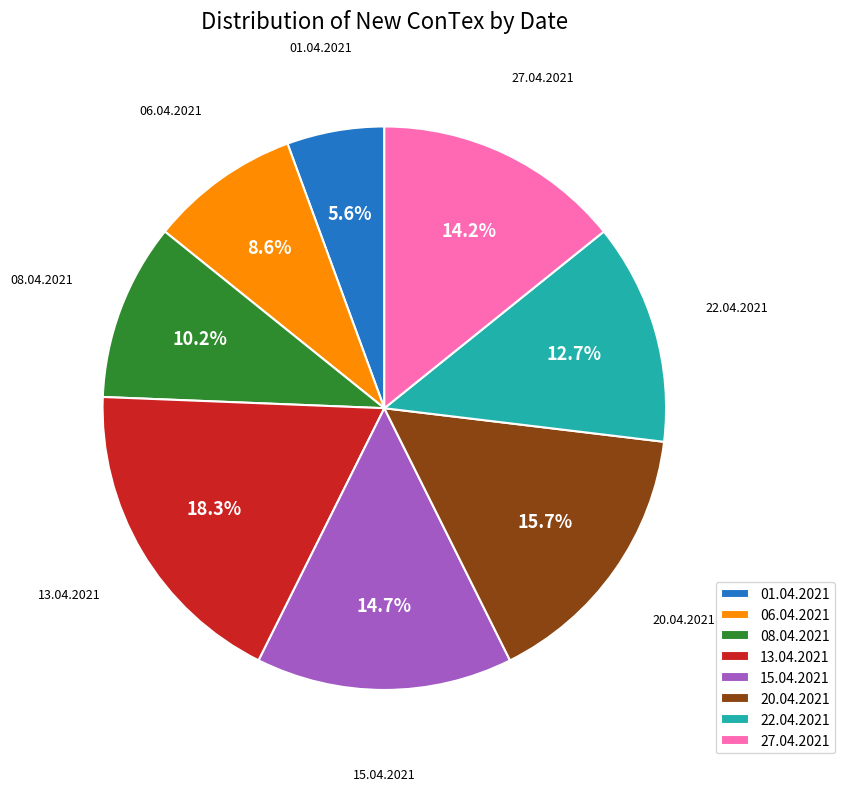

To the nearest percent, what percentage of the pie is 27.04.2021?

14%